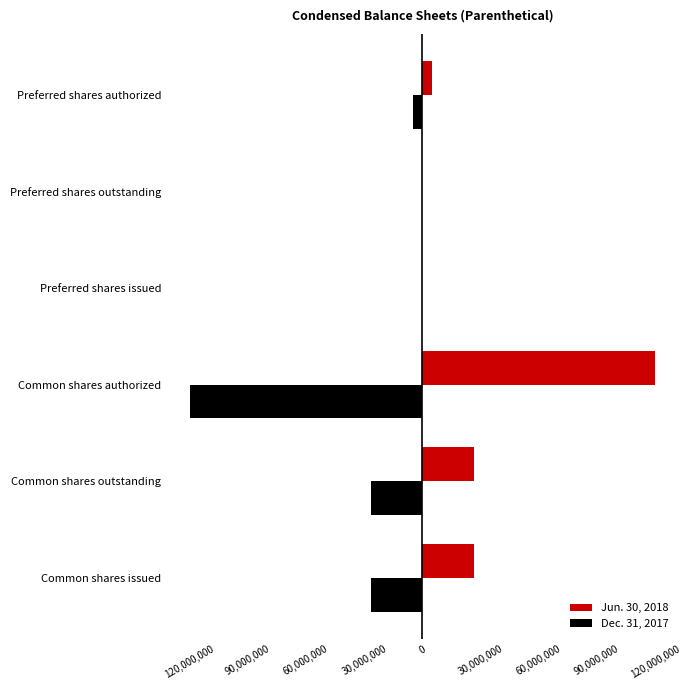

What is the average value of the Jun. 30, 2018 series?

29767239